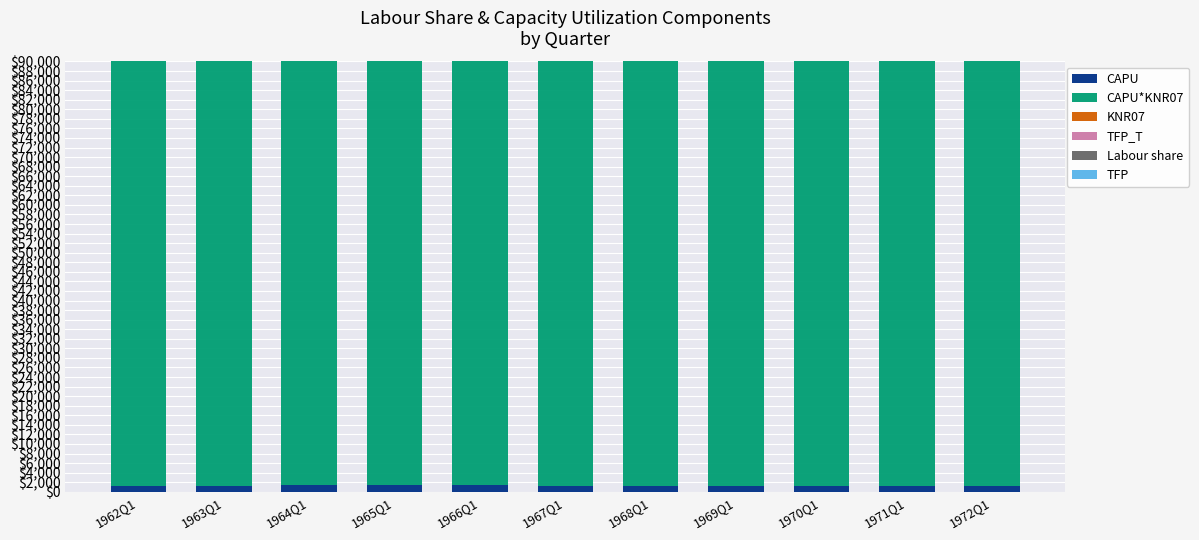

How many groups of bars are there?

11